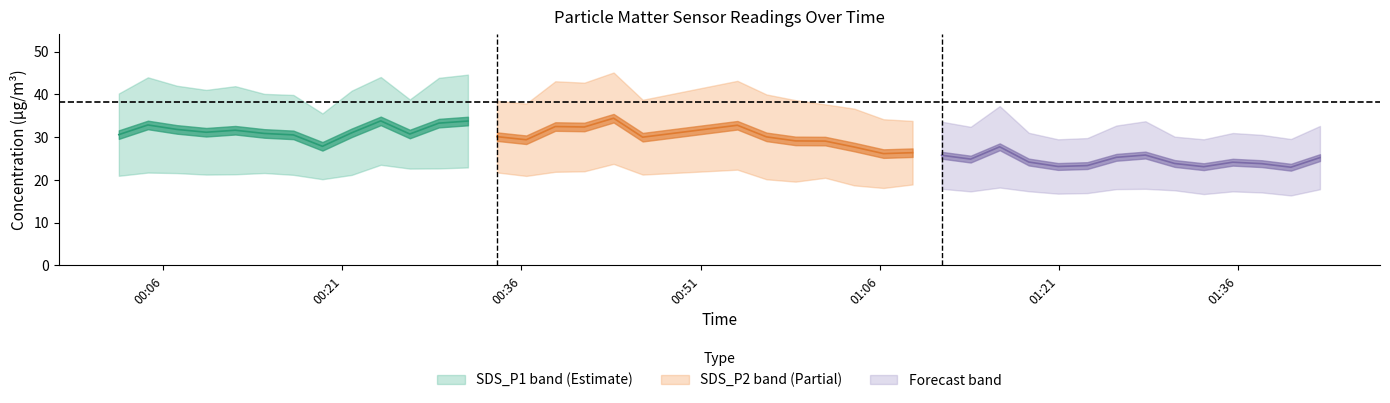

What is the greatest value displayed?

45.1